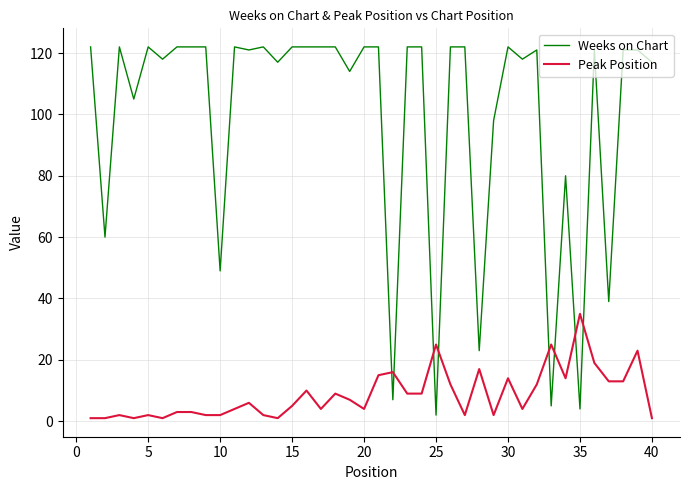

Rank the series by their maximum value, from lowest to highest.

Peak Position, Weeks on Chart